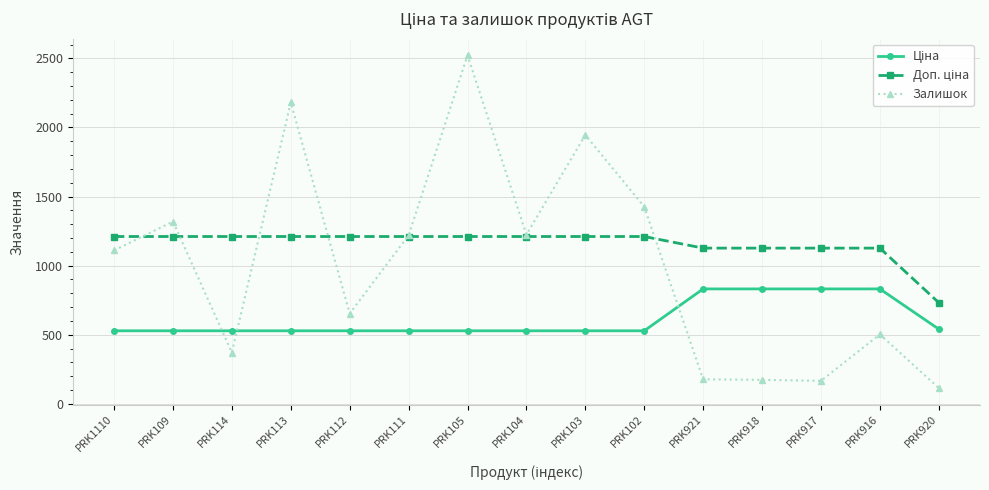

The value of Залишок at PRK921 is 60.4. True or false?

False